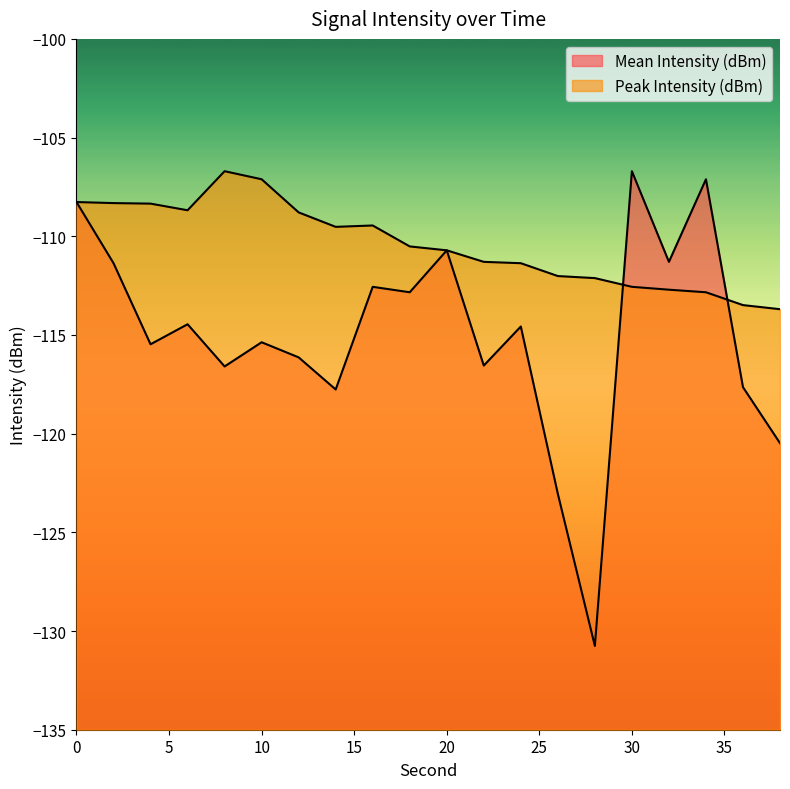

What is the difference between the highest and lowest values at 24?

3.2